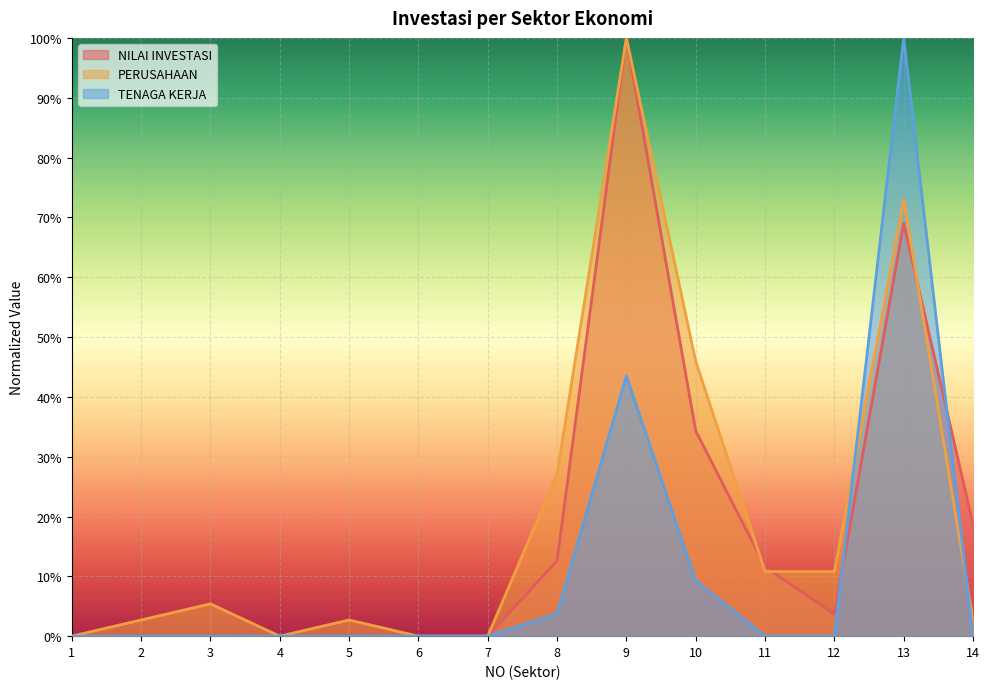

Reading left to right, transcribe all the data shown in this chart.

NILAI INVESTASI: 0.0	0.0	0.0	0.0	0.0	0.0	0.0	0.1	1.0	0.3	0.1	0.0	0.7	0.2
PERUSAHAAN: 0.0	0.0	0.1	0.0	0.0	0.0	0.0	0.3	1.0	0.5	0.1	0.1	0.7	0.0
TENAGA KERJA: 0.0	0.0	0.0	0.0	0.0	0.0	0.0	0.0	0.4	0.1	0.0	0.0	1.0	0.0